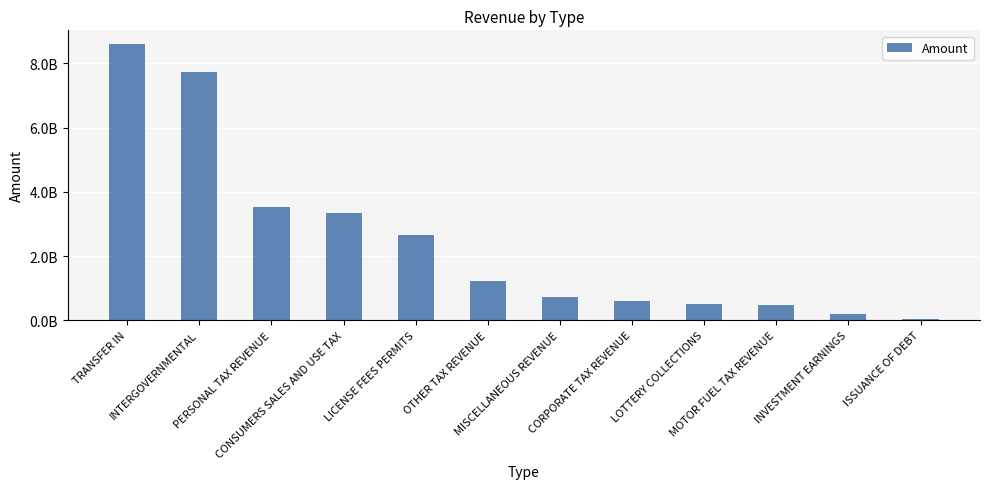

What is the difference between the maximum and minimum values?

8553120389.7